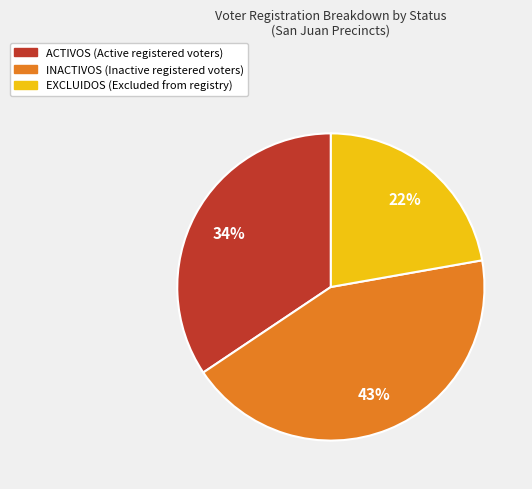

Does INACTIVOS account for over 50% of the chart?

No